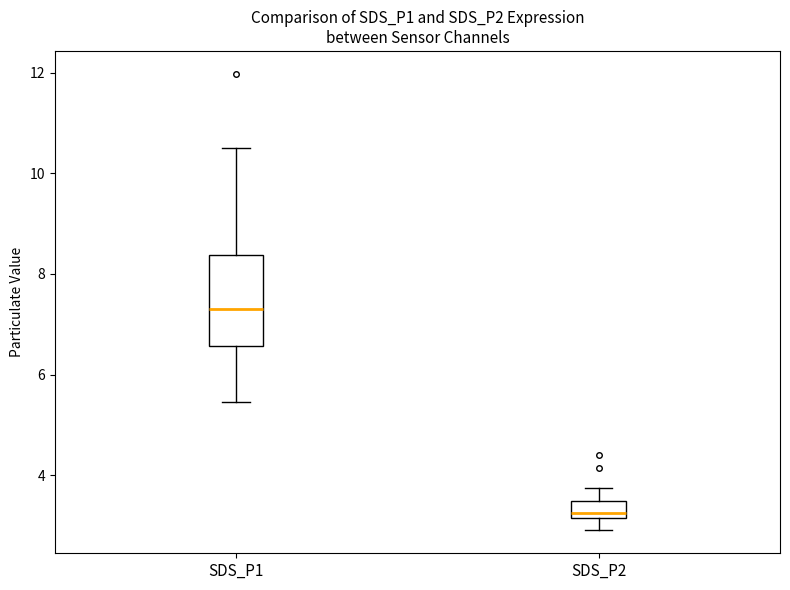

Where does the lower whisker of the box for SDS_P2 end on the y-axis? The values are not printed on the chart, so give them approximately, as read against the axis.

3.0